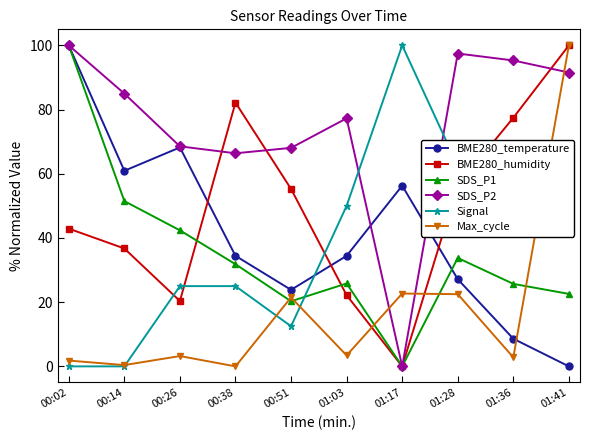

After their last crossing, which series has the higher values: BME280_humidity or SDS_P2?

BME280_humidity